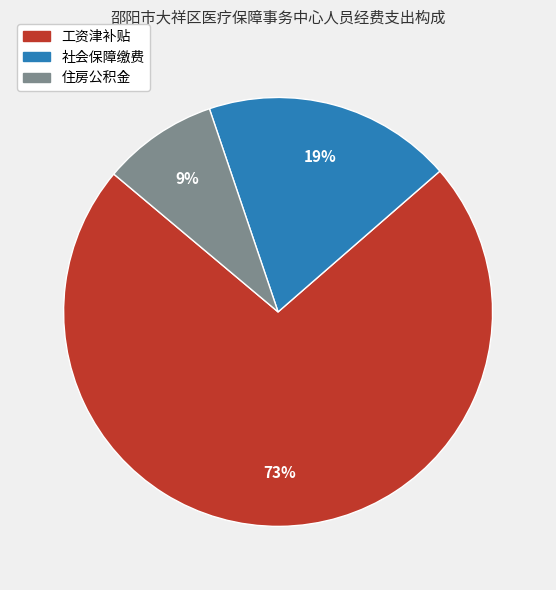

To the nearest percent, what is the combined percentage of 工资津补贴 and 社会保障缴费?

91%